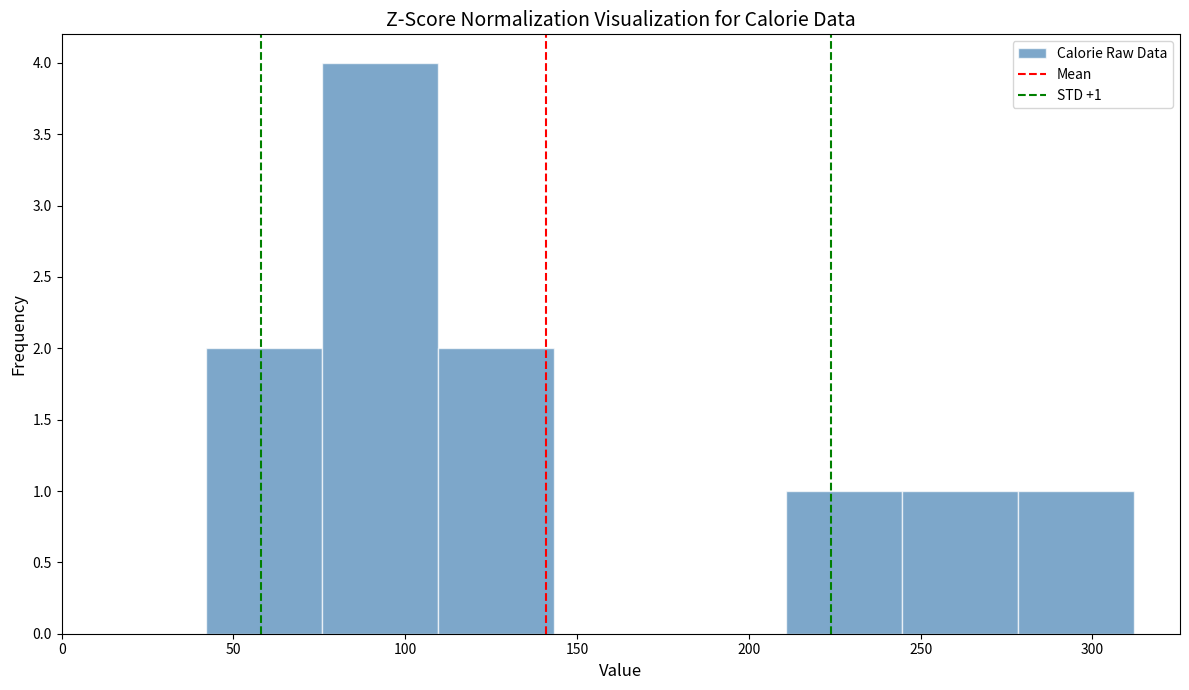

Which range on the x-axis has the tallest bar?

75 to 110